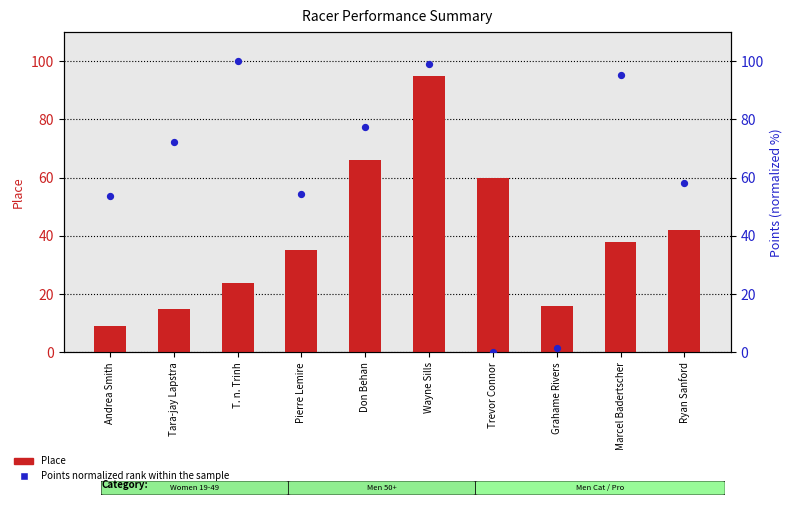

Which series contains the lowest Y value?

Points (percentile rank within sample)